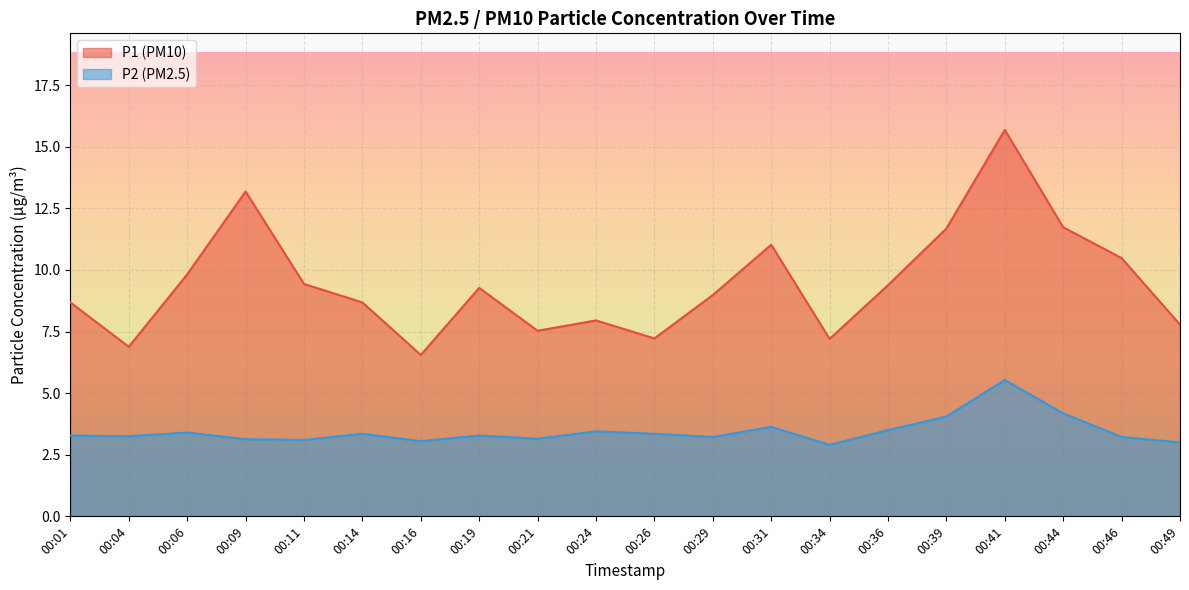

At which category is the sum across all series the highest?

00:41